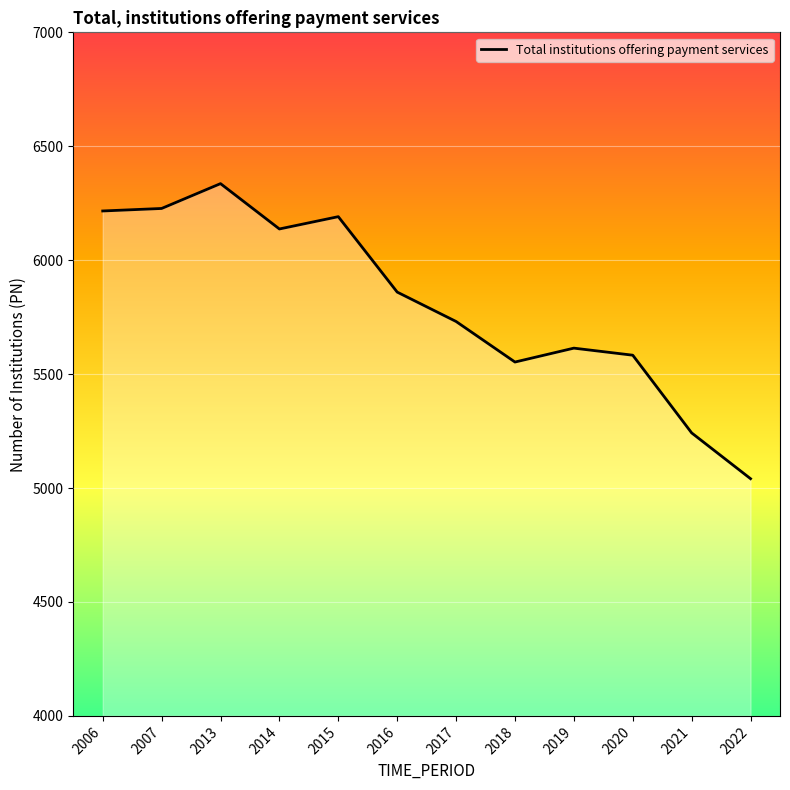

True or false: the data has more than 1 interior local peaks.

True